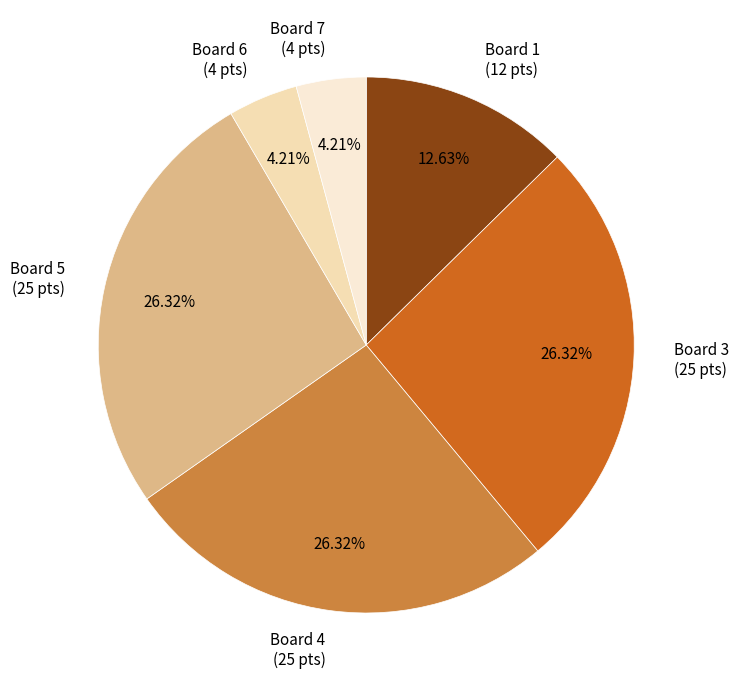

Does any single category account for the majority?

No